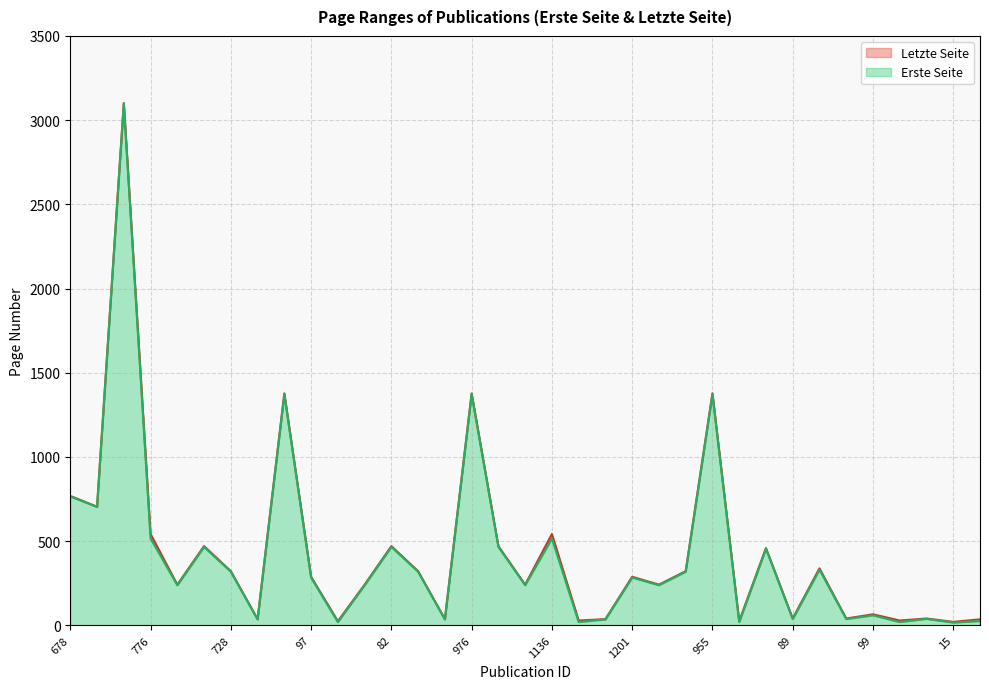

Rank the categories by Letzte Seite value from lowest to highest.

15, 893, 973, 1199, 100, 16, 729, 903, 1228, 89, 91, 101, 99, 717, 81, 1036, 1242, 97, 1201, 728, 86, 1243, 90, 1071, 718, 82, 1035, 776, 1136, 683, 678, 762, 976, 955, 698